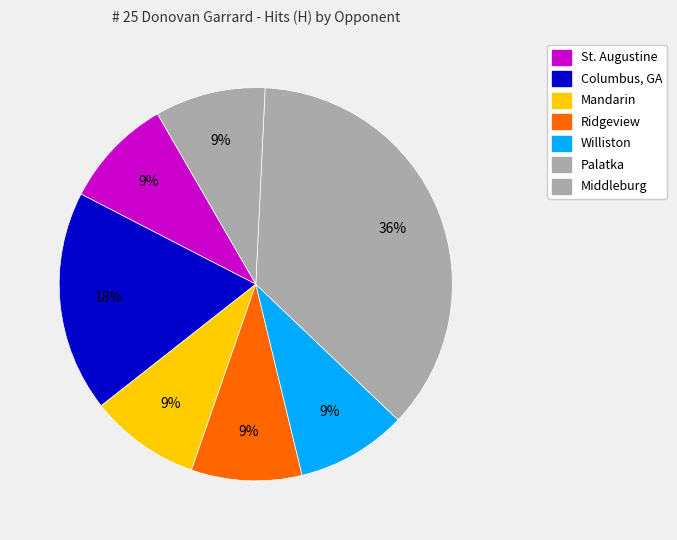

What is the largest slice in the pie chart?

Palatka